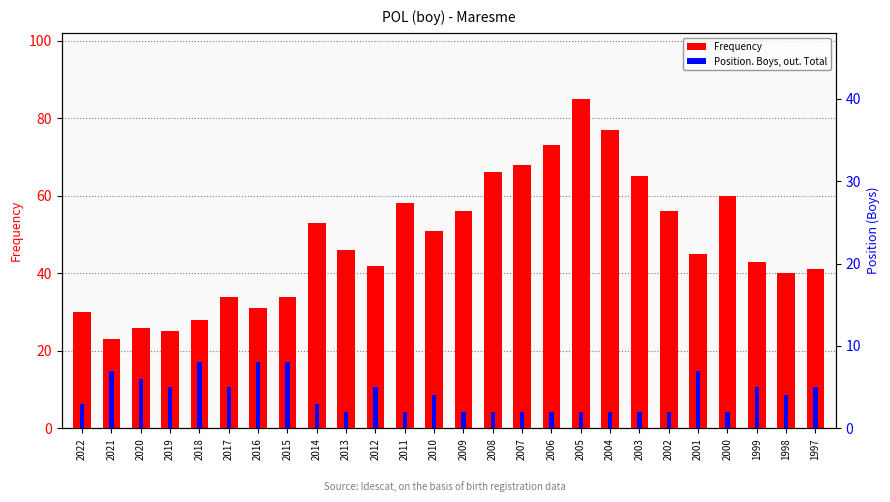

List the series in order of their peak value, highest first.

Frequency, Position. Boys, out. Total